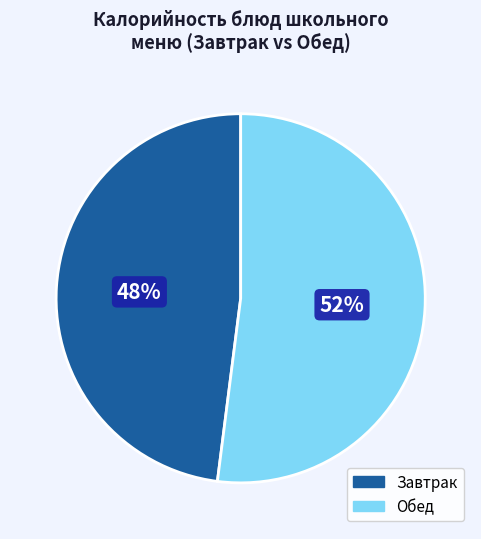

Does any single category account for the majority?

Yes